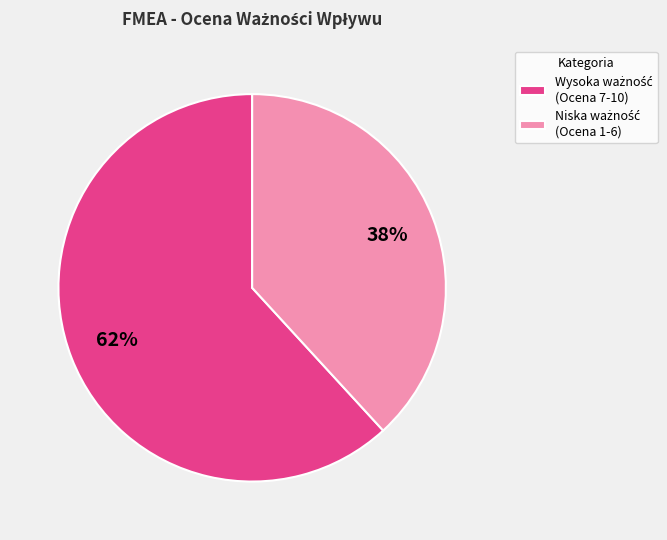

To the nearest percent, what is the average slice percentage?

50%